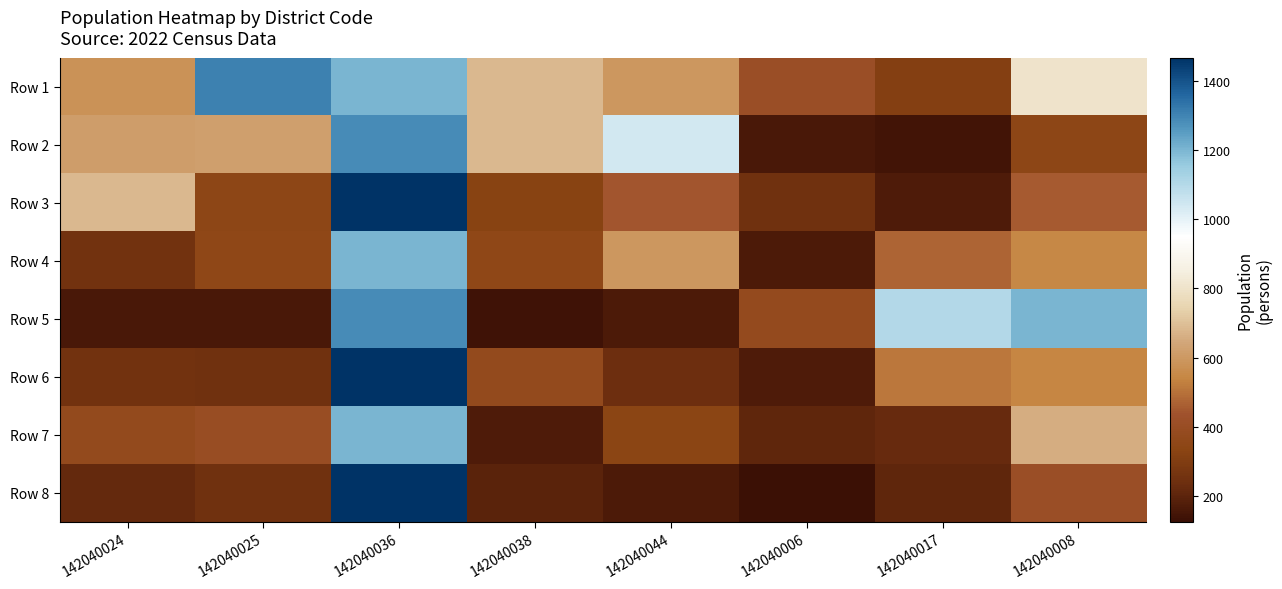

List the series in order of their peak value, highest first.

Row 3, Row 6, Row 8, Row 1, Row 2, Row 5, Row 4, Row 7